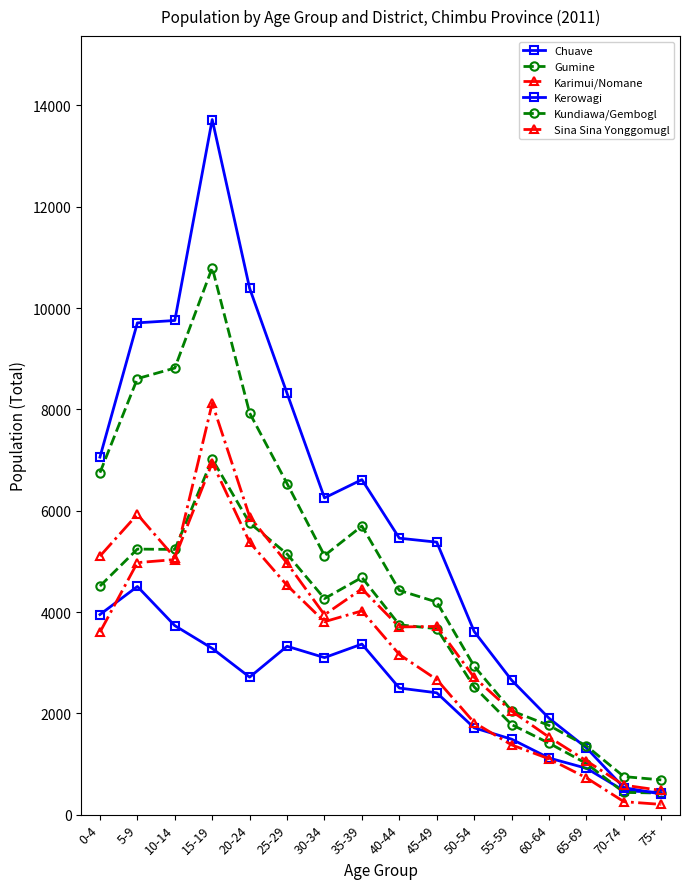

How many values in the Kerowagi series are below 6253?

8